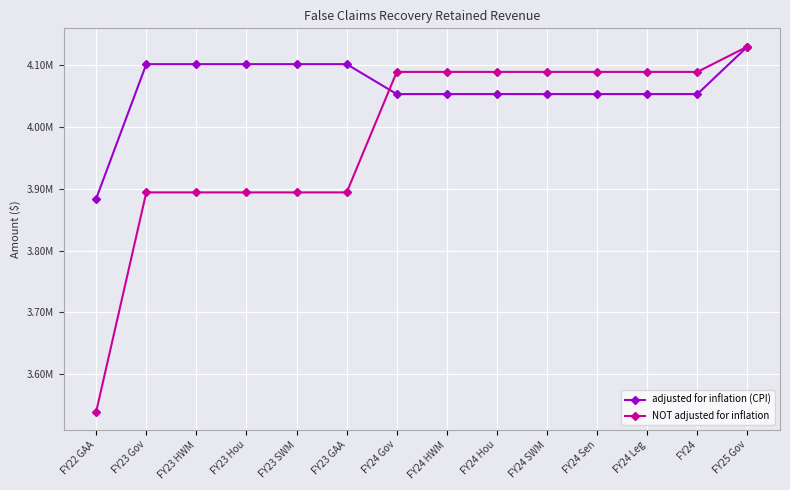

Which series has the widest spread of values?

NOT adjusted for inflation